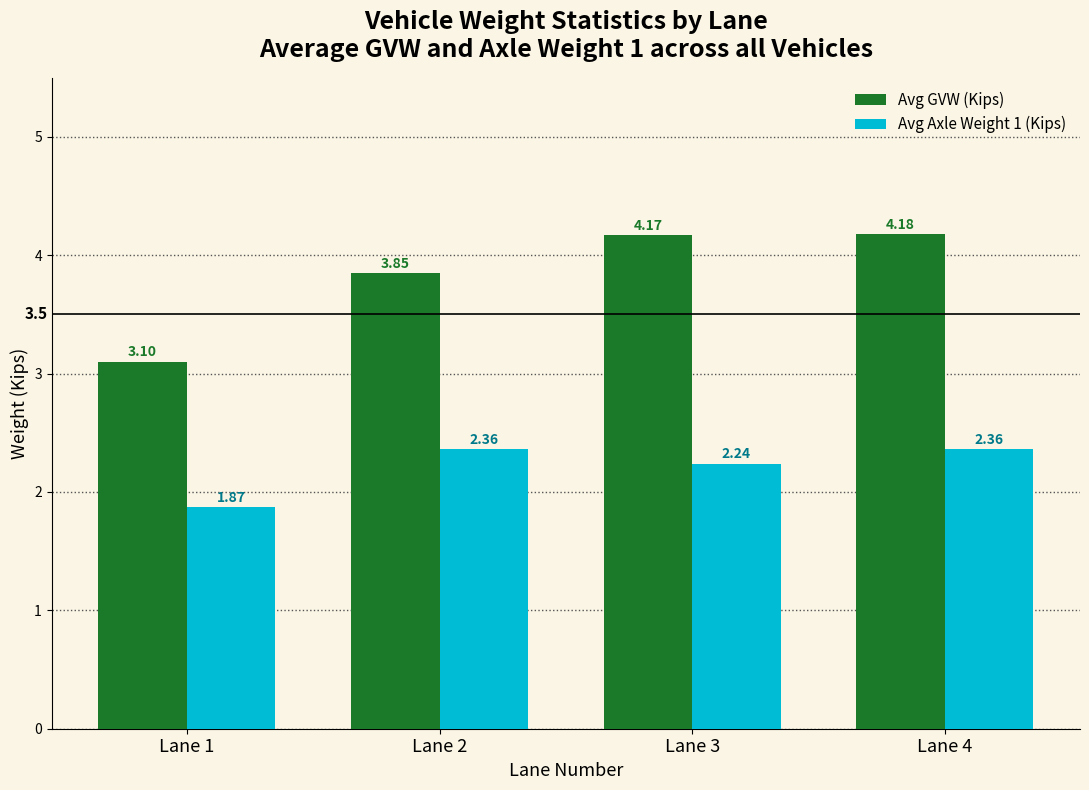

How many values in the Avg Axle Weight 1 (Kips) series are below 2?

1